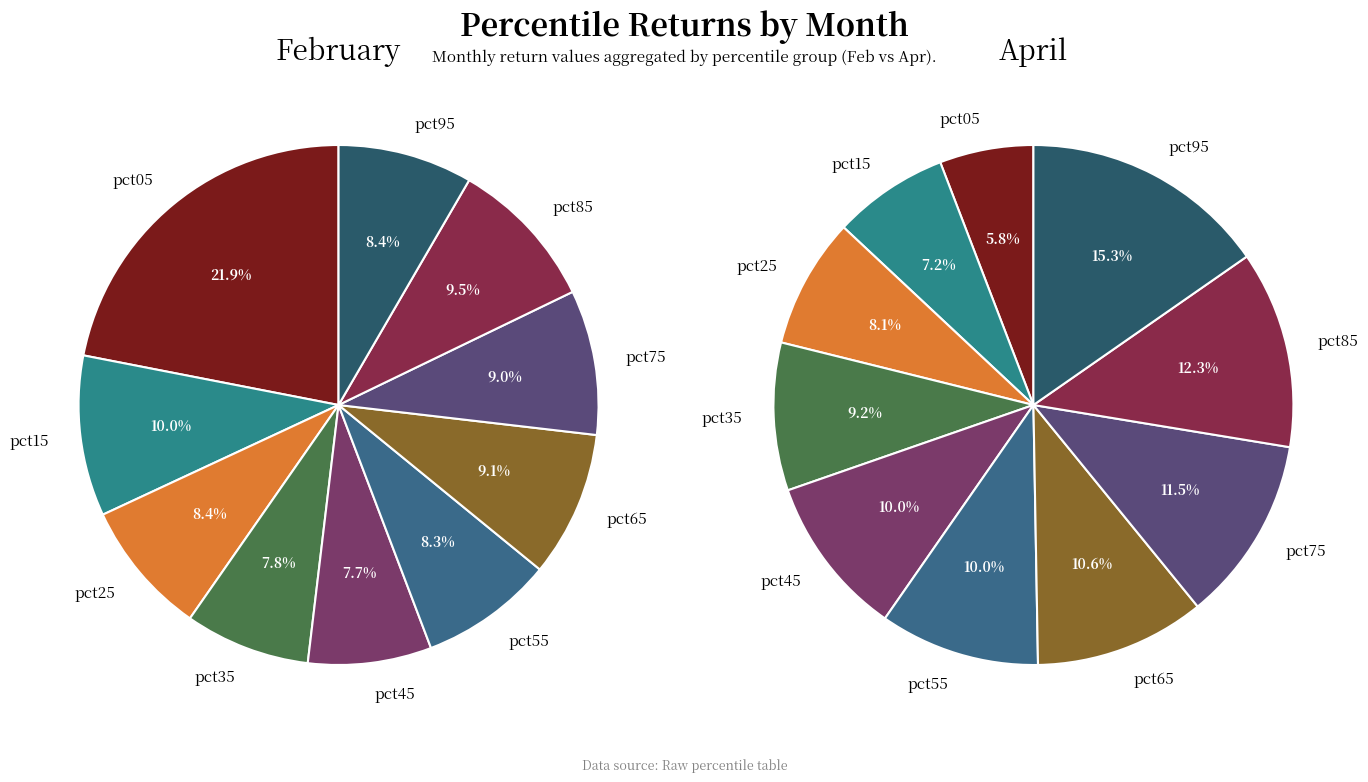

To the nearest percent, what is the difference between the 6 and 4 slice percentages?

1%